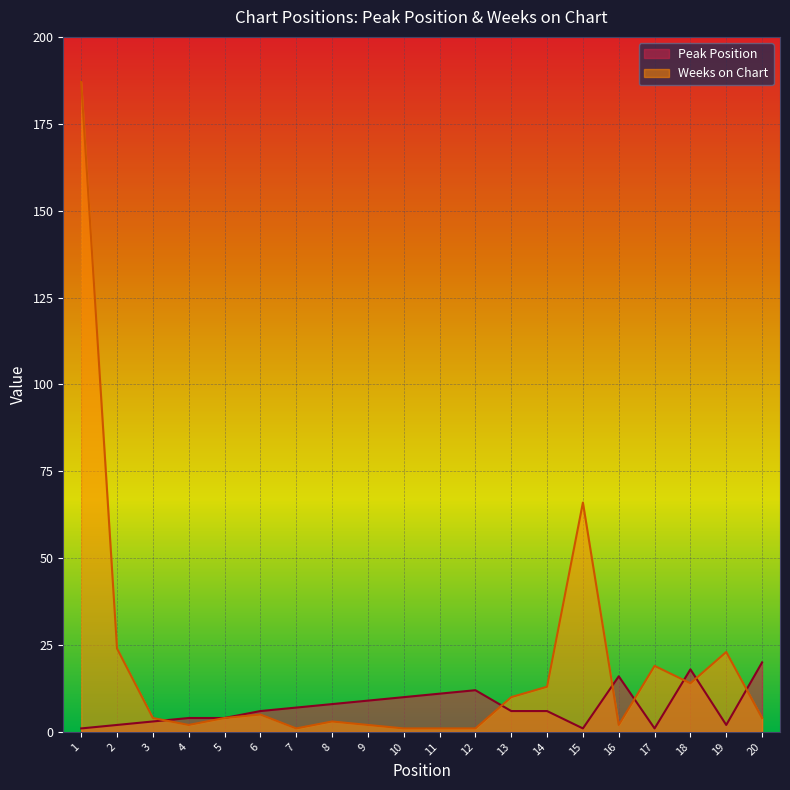

At how many categories does at least one series exceed 38?

2